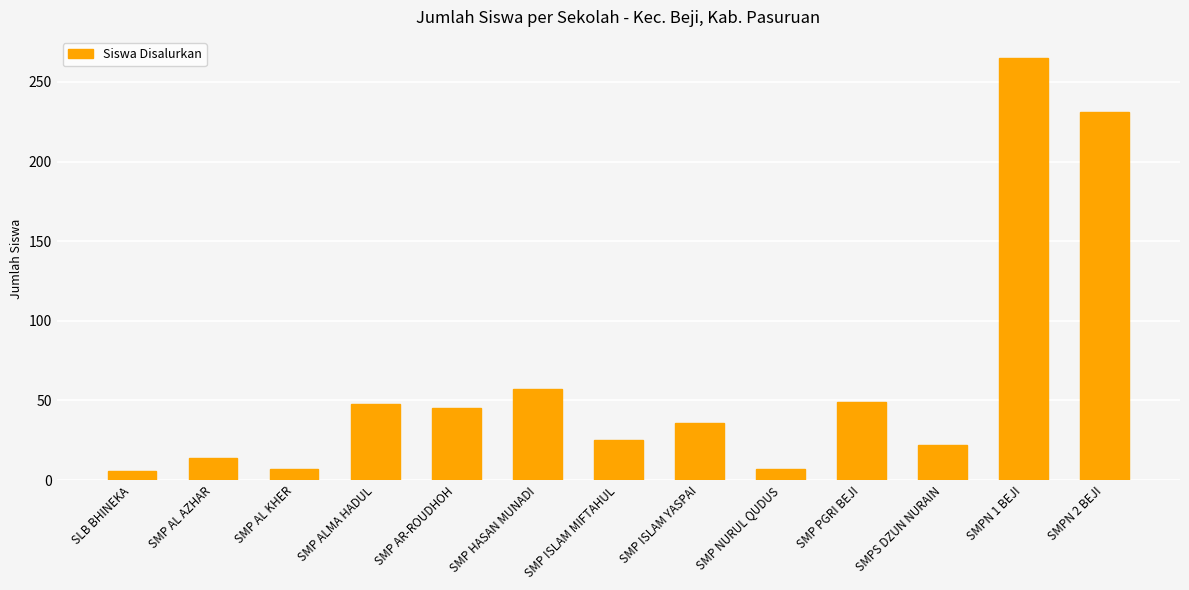

True or false: the data shows 45 at SMP AR-ROUDHOH.

True